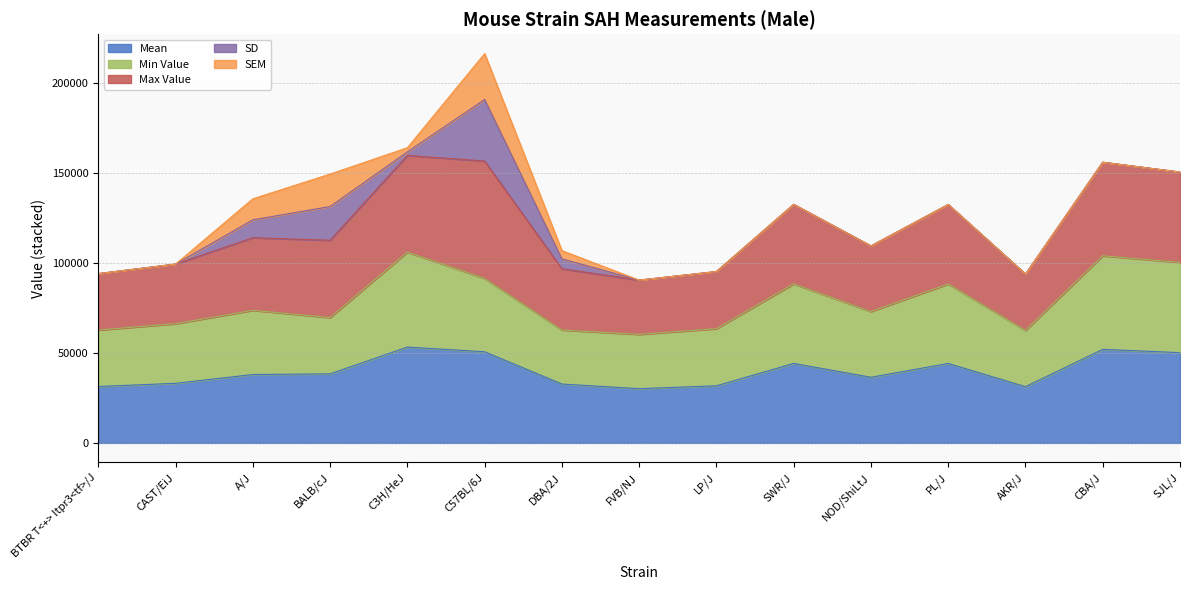

Between BTBR T<+> Itpr3<tf>/J and C57BL/6J, which series saw the biggest shift?

maxval